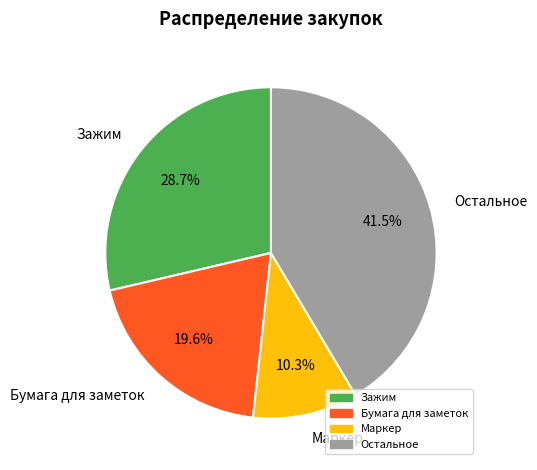

Which slice is the largest?

Остальное